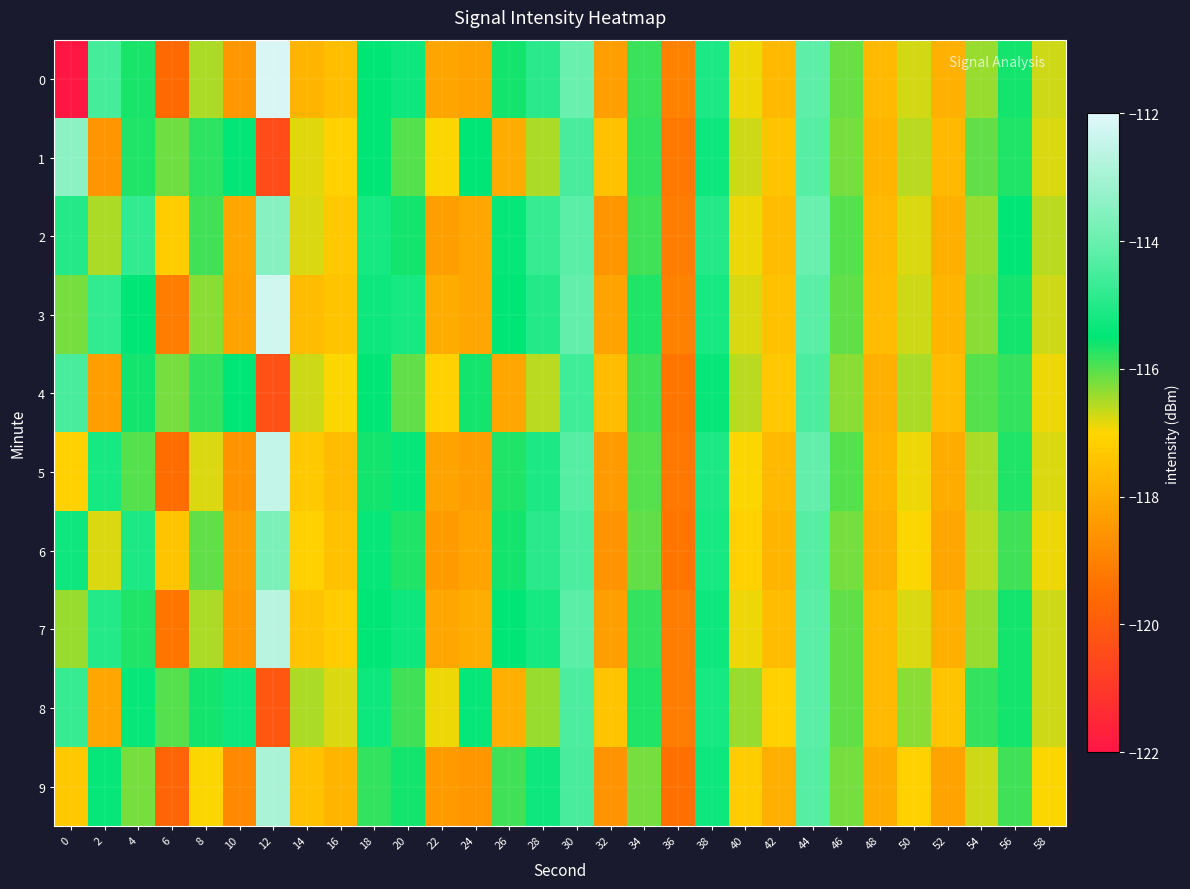

Reading left to right, extract all data points from this chart.

0: 0=-122.2	2=-114.5	4=-115.6	6=-119.6	8=-116.5	10=-118.5	12=-112.2	14=-117.8	16=-117.5	18=-115.5	20=-115.3	22=-118.1	24=-118.2	26=-115.6	28=-114.9	30=-114.0	32=-118.3	34=-115.9	36=-119.0	38=-115.1	40=-116.9	42=-117.7	44=-114.2	46=-116.1	48=-117.7	50=-116.8	52=-117.9	54=-116.4	56=-115.6	58=-116.7
1: 0=-113.4	2=-118.5	4=-115.7	6=-116.1	8=-115.8	10=-115.5	12=-120.4	14=-116.8	16=-117.1	18=-115.5	20=-116.0	22=-117.0	24=-115.5	26=-118.0	28=-116.5	30=-114.5	32=-117.5	34=-115.8	36=-119.2	38=-115.3	40=-116.7	42=-117.4	44=-114.3	46=-116.2	48=-117.8	50=-116.6	52=-117.7	54=-116.1	56=-115.7	58=-116.8
2: 0=-115.0	2=-116.5	4=-114.8	6=-117.2	8=-115.9	10=-118.1	12=-113.5	14=-116.8	16=-117.3	18=-115.2	20=-115.6	22=-118.3	24=-118.1	26=-115.4	28=-114.7	30=-114.2	32=-118.5	34=-115.9	36=-119.1	38=-115.0	40=-116.9	42=-117.6	44=-114.0	46=-116.0	48=-117.7	50=-116.8	52=-117.9	54=-116.4	56=-115.5	58=-116.6
3: 0=-116.2	2=-114.8	4=-115.5	6=-119.1	8=-116.3	10=-118.2	12=-112.3	14=-117.6	16=-117.4	18=-115.3	20=-115.2	22=-118.0	24=-118.1	26=-115.5	28=-115.0	30=-114.1	32=-118.2	34=-115.7	36=-119.0	38=-115.2	40=-116.8	42=-117.5	44=-114.2	46=-116.1	48=-117.6	50=-116.7	52=-117.8	54=-116.3	56=-115.6	58=-116.7
4: 0=-114.5	2=-118.3	4=-115.6	6=-116.2	8=-115.8	10=-115.5	12=-120.3	14=-116.7	16=-117.0	18=-115.5	20=-116.1	22=-117.1	24=-115.6	26=-118.1	28=-116.6	30=-114.6	32=-117.6	34=-115.9	36=-119.3	38=-115.4	40=-116.6	42=-117.3	44=-114.4	46=-116.3	48=-117.9	50=-116.5	52=-117.6	54=-116.0	56=-115.8	58=-116.9
5: 0=-117.1	2=-115.2	4=-116.0	6=-119.5	8=-116.8	10=-118.6	12=-112.5	14=-117.3	16=-117.6	18=-115.6	20=-115.4	22=-118.2	24=-118.3	26=-115.7	28=-115.1	30=-114.3	32=-118.4	34=-116.0	36=-119.2	38=-115.1	40=-117.0	42=-117.7	44=-114.1	46=-116.0	48=-117.8	50=-116.9	52=-118.0	54=-116.5	56=-115.7	58=-116.8
6: 0=-115.3	2=-116.8	4=-115.1	6=-117.4	8=-116.1	10=-118.3	12=-113.7	14=-117.1	16=-117.5	18=-115.4	20=-115.7	22=-118.4	24=-118.2	26=-115.6	28=-114.9	30=-114.4	32=-118.6	34=-116.1	36=-119.3	38=-115.2	40=-117.1	42=-117.8	44=-114.3	46=-116.2	48=-117.9	50=-117.0	52=-118.1	54=-116.6	56=-115.9	58=-116.9
7: 0=-116.4	2=-115.0	4=-115.7	6=-119.3	8=-116.5	10=-118.4	12=-112.7	14=-117.4	16=-117.2	18=-115.5	20=-115.3	22=-118.1	24=-118.0	26=-115.5	28=-115.2	30=-114.2	32=-118.3	34=-115.8	36=-119.1	38=-115.3	40=-116.9	42=-117.6	44=-114.2	46=-116.1	48=-117.7	50=-116.8	52=-117.9	54=-116.4	56=-115.6	58=-116.7
8: 0=-114.7	2=-118.1	4=-115.4	6=-116.0	8=-115.6	10=-115.3	12=-120.1	14=-116.5	16=-116.8	18=-115.3	20=-115.9	22=-116.9	24=-115.4	26=-117.9	28=-116.4	30=-114.4	32=-117.4	34=-115.7	36=-119.1	38=-115.2	40=-116.4	42=-117.1	44=-114.2	46=-116.1	48=-117.7	50=-116.3	52=-117.4	54=-115.8	56=-115.6	58=-116.7
9: 0=-117.3	2=-115.4	4=-116.2	6=-119.7	8=-117.0	10=-118.8	12=-112.9	14=-117.5	16=-117.8	18=-115.8	20=-115.6	22=-118.4	24=-118.5	26=-115.9	28=-115.3	30=-114.5	32=-118.6	34=-116.2	36=-119.4	38=-115.3	40=-117.2	42=-117.9	44=-114.3	46=-116.2	48=-118.0	50=-117.1	52=-118.2	54=-116.7	56=-115.9	58=-117.0